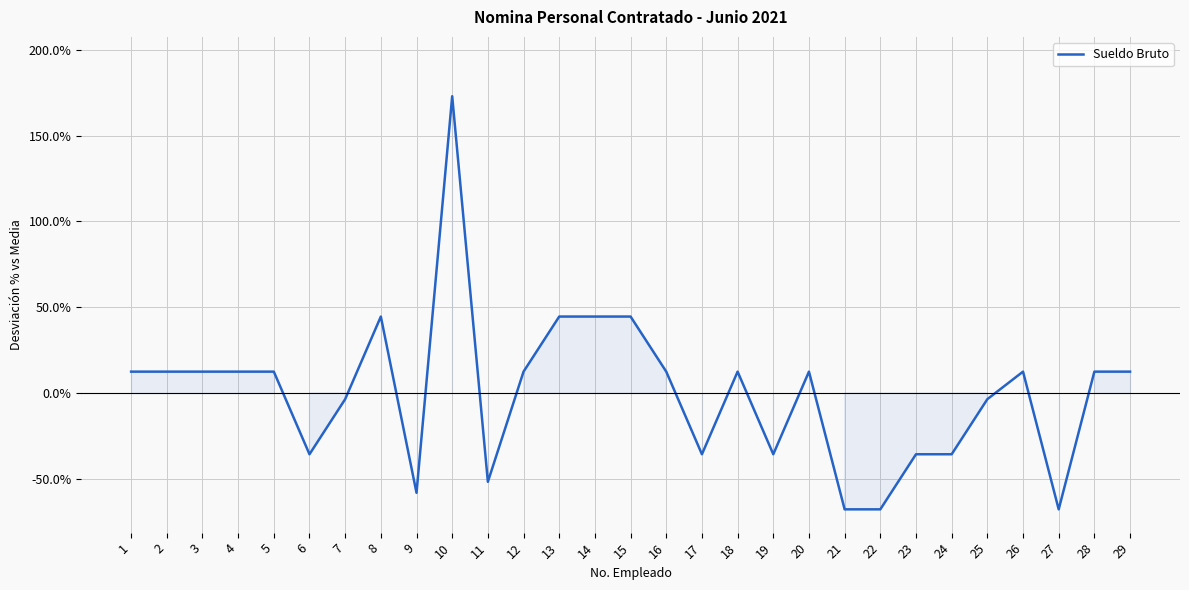

Count the number of categories in the chart.

29